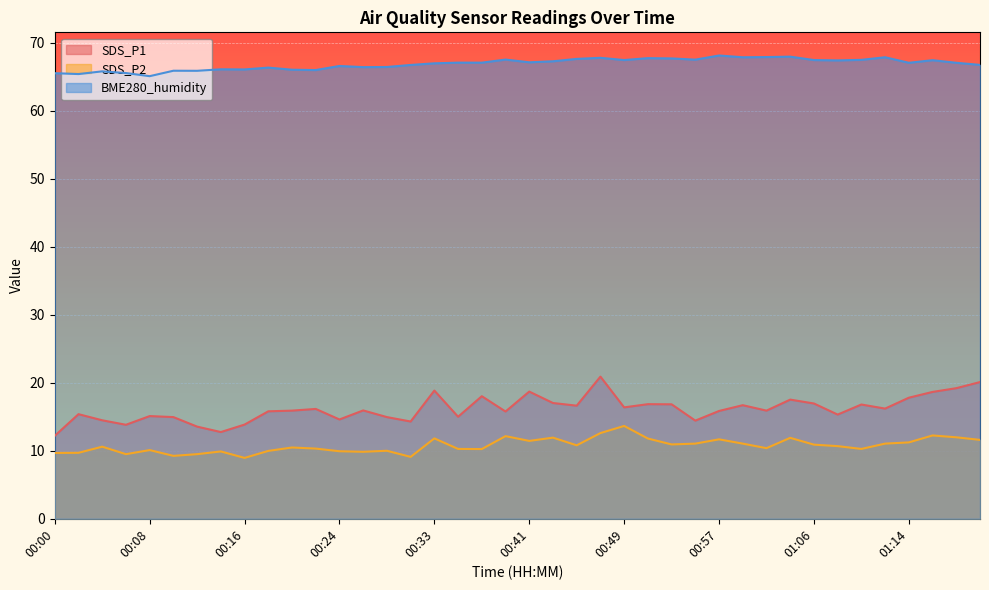

Reading left to right, transcribe all the data shown in this chart.

SDS_P1: 00:00=12.2	00:02=15.4	00:04=14.5	00:06=13.8	00:08=15.1	00:10=14.9	00:12=13.6	00:14=12.8	00:16=13.8	00:18=15.8	00:20=15.9	00:22=16.1	00:24=14.6	00:26=15.9	00:29=14.9	00:31=14.3	00:33=18.9	00:35=15.0	00:37=18.0	00:39=15.8	00:41=18.7	00:43=17.0	00:45=16.6	00:47=20.9	00:49=16.4	00:51=16.9	00:53=16.8	00:55=14.4	00:57=15.8	00:59=16.7	01:02=15.9	01:04=17.5	01:06=16.9	01:08=15.3	01:10=16.8	01:12=16.2	01:14=17.8	01:16=18.6	01:18=19.2	01:20=20.1
SDS_P2: 00:00=9.7	00:02=9.7	00:04=10.6	00:06=9.5	00:08=10.1	00:10=9.2	00:12=9.5	00:14=9.9	00:16=8.9	00:18=10.0	00:20=10.5	00:22=10.3	00:24=9.9	00:26=9.8	00:29=10.0	00:31=9.1	00:33=11.8	00:35=10.3	00:37=10.2	00:39=12.2	00:41=11.4	00:43=11.9	00:45=10.8	00:47=12.6	00:49=13.7	00:51=11.8	00:53=10.9	00:55=11.1	00:57=11.7	00:59=11.1	01:02=10.4	01:04=11.9	01:06=10.9	01:08=10.7	01:10=10.3	01:12=11.1	01:14=11.2	01:16=12.2	01:18=12.0	01:20=11.6
BME280_humidity: 00:00=65.5	00:02=65.4	00:04=65.8	00:06=65.5	00:08=65.1	00:10=65.9	00:12=65.9	00:14=66.1	00:16=66.1	00:18=66.3	00:20=66.0	00:22=66.0	00:24=66.6	00:26=66.4	00:29=66.4	00:31=66.7	00:33=67.0	00:35=67.1	00:37=67.1	00:39=67.5	00:41=67.1	00:43=67.3	00:45=67.6	00:47=67.8	00:49=67.4	00:51=67.7	00:53=67.7	00:55=67.5	00:57=68.1	00:59=67.8	01:02=67.9	01:04=67.9	01:06=67.4	01:08=67.4	01:10=67.5	01:12=67.8	01:14=67.0	01:16=67.4	01:18=67.0	01:20=66.7